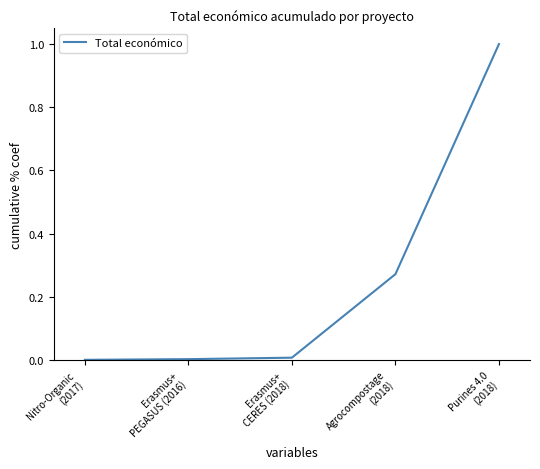

What is the maximum value shown in the chart?

1.0